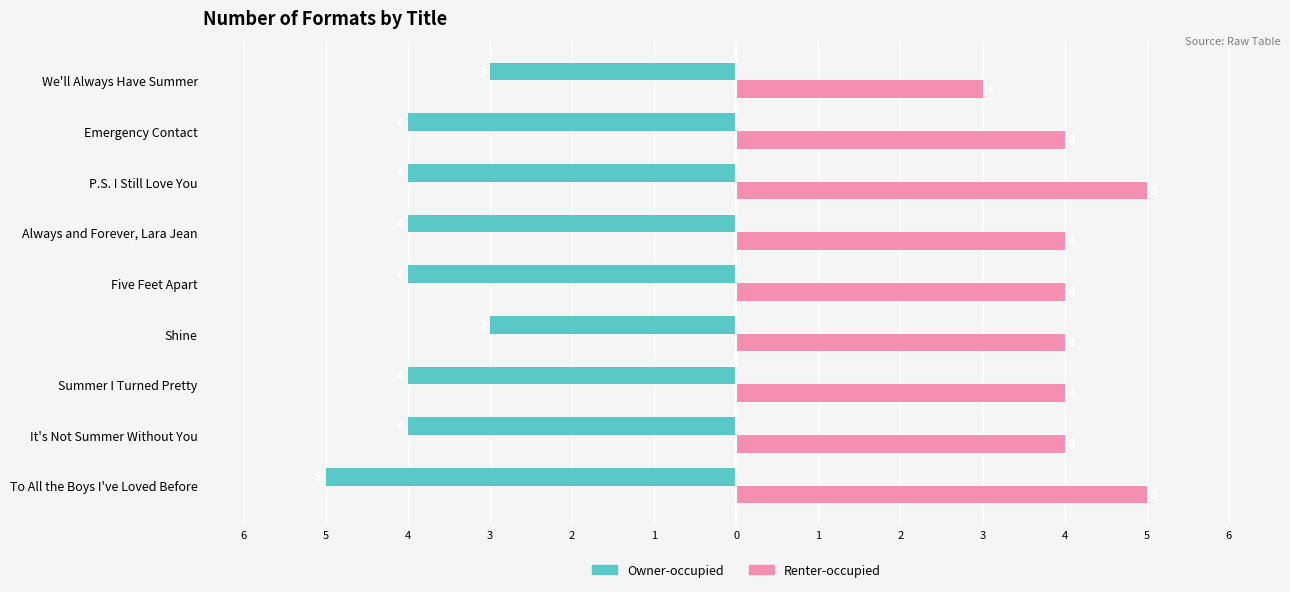

What are all the series names shown in the legend?

Owner-occupied, Renter-occupied